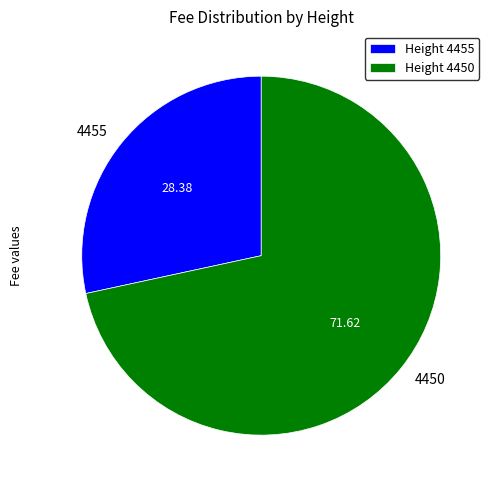

Is there a majority slice in this chart?

Yes